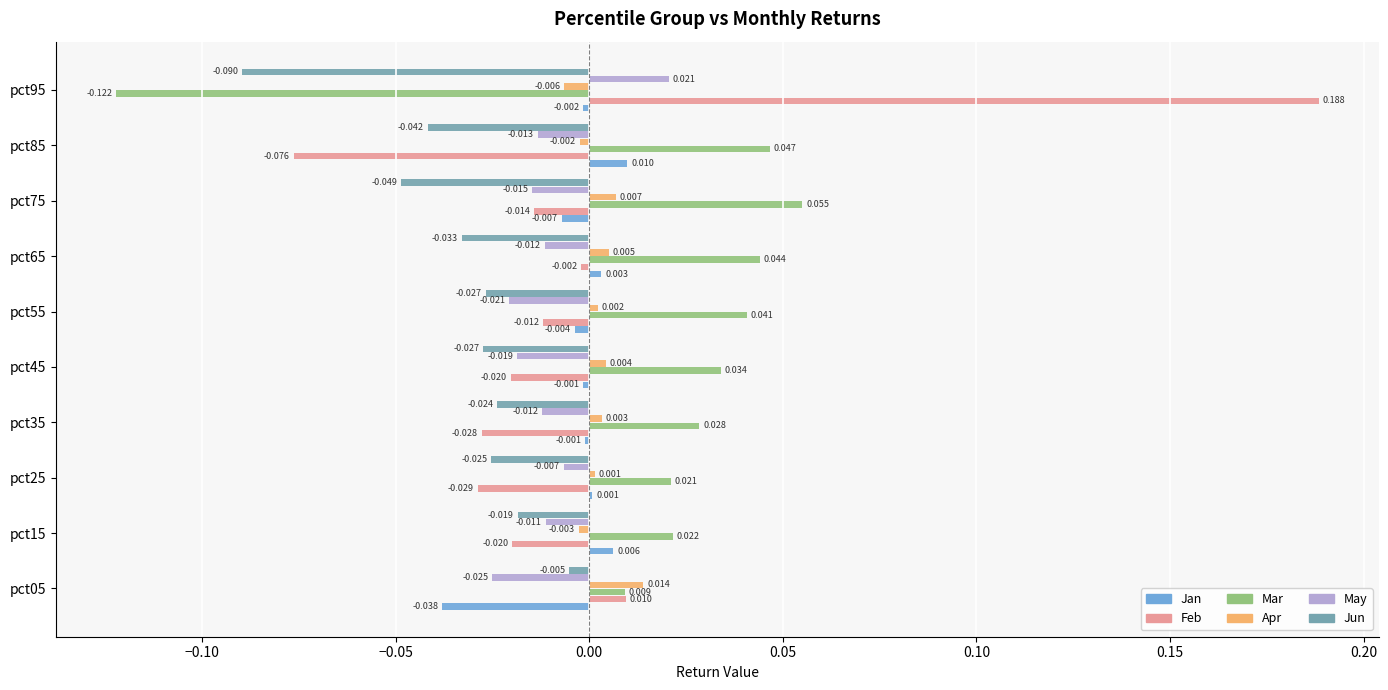

Between pct45 and pct55, which series saw the biggest shift?

Feb